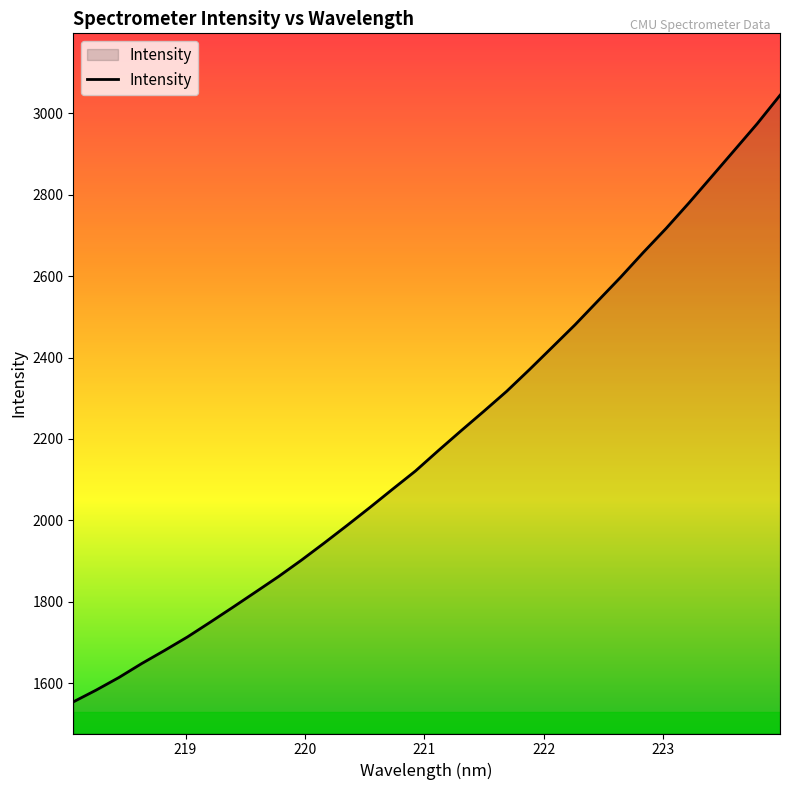

What is the maximum value shown in the chart?

3044.5